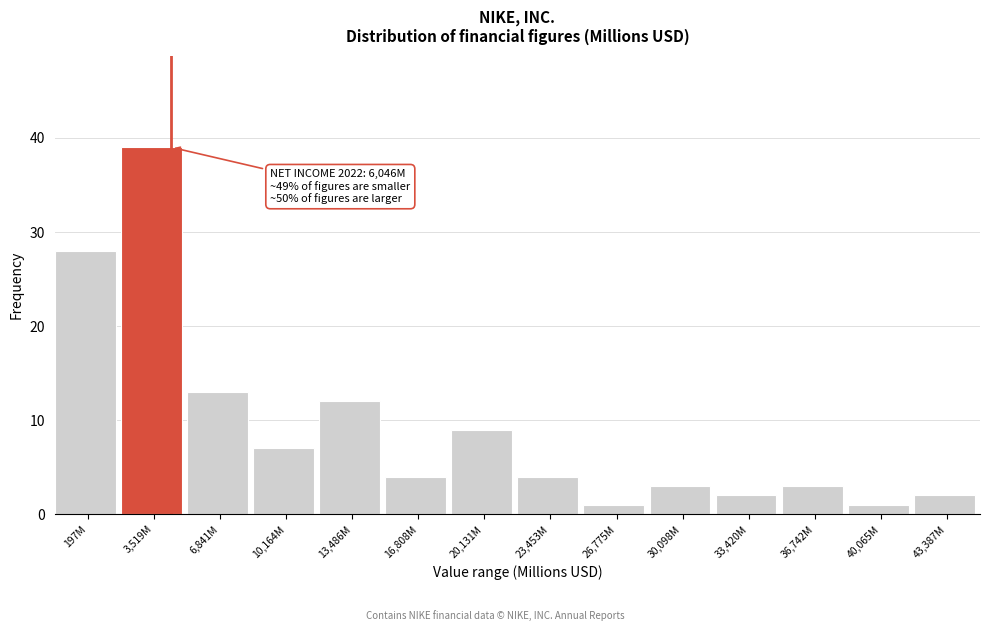

Reading right to left, what are all the values shown in this chart?

43,387M=2	40,065M=1	36,742M=3	33,420M=2	30,098M=3	26,775M=1	23,453M=4	20,131M=9	16,808M=4	13,486M=12	10,164M=7	6,841M=13	3,519M=39	197M=28